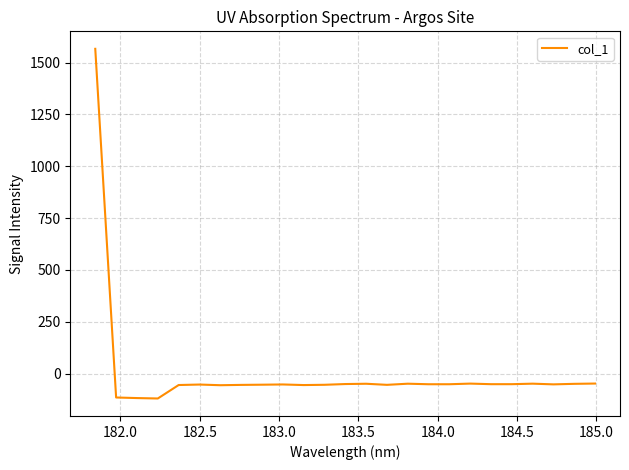

How many positive values are there?

1